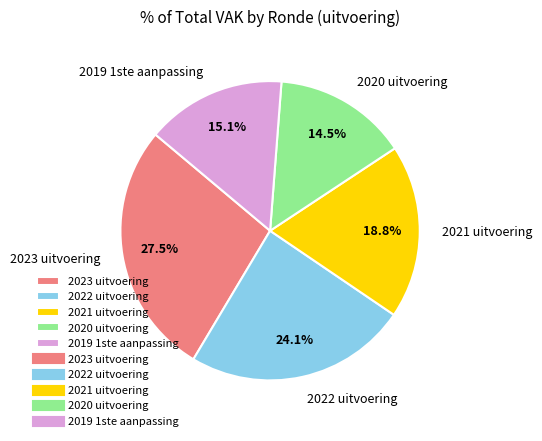

What is the largest slice in the pie chart?

2023 uitvoering